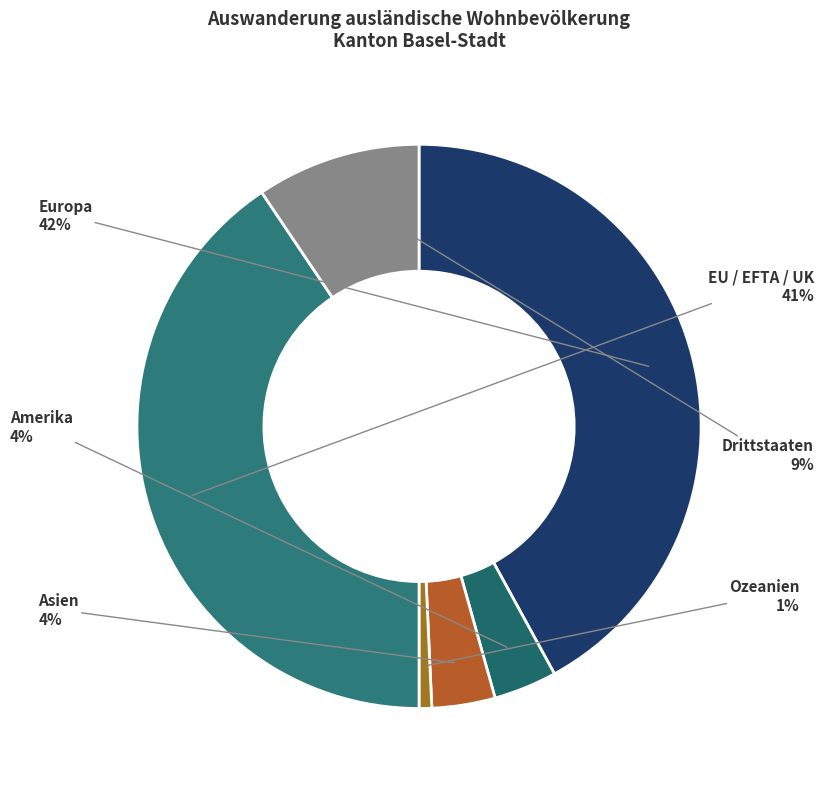

To the nearest percent, what is the difference between the Europa and Asien slice percentages?

38%